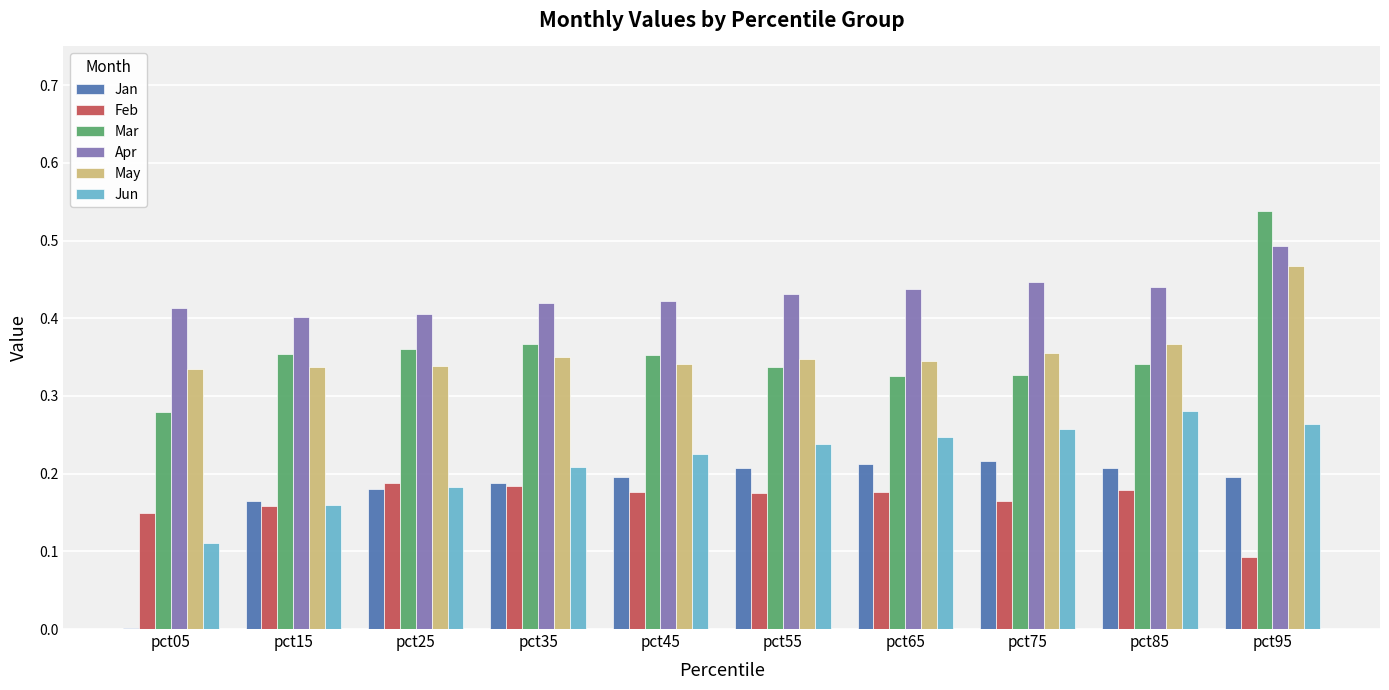

Between pct55 and pct95, which series saw the biggest shift?

Mar